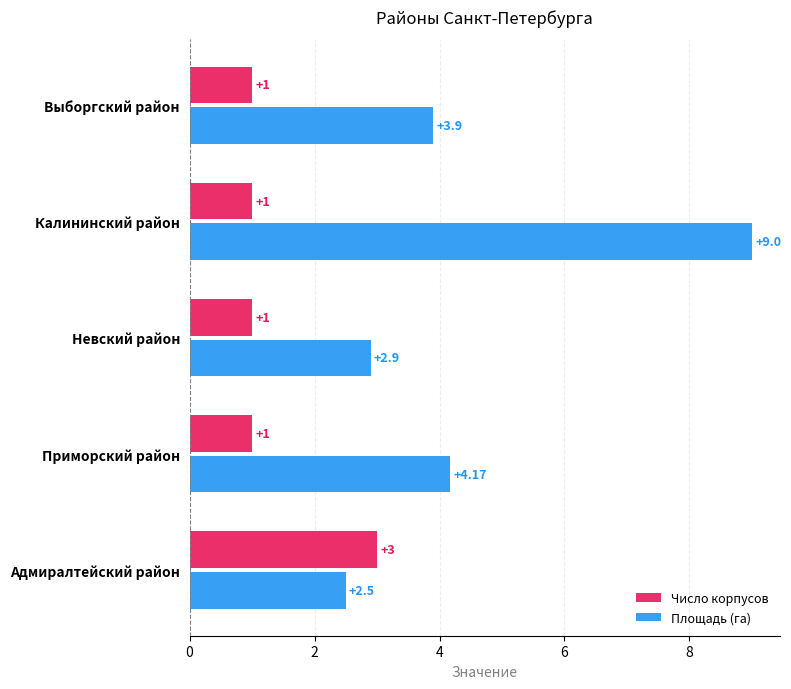

What is the maximum value shown in the chart?

9.0